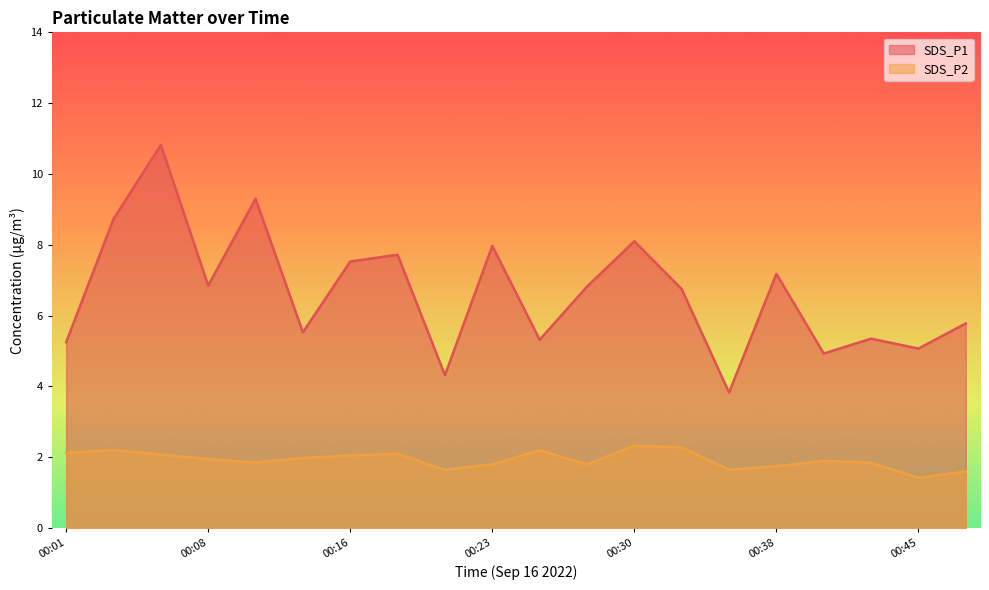

What is the sum of all SDS_P1 values?

133.2